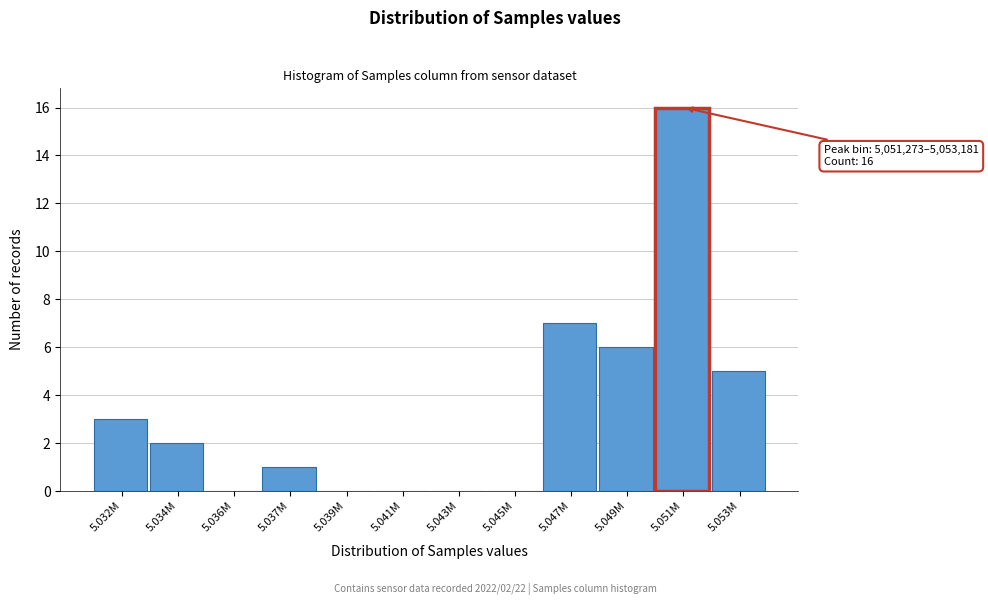

Reading right to left, list all the values displayed in this chart.

5.053M=5	5.051M=16	5.049M=6	5.047M=7	5.045M=0	5.043M=0	5.041M=0	5.039M=0	5.037M=1	5.036M=0	5.034M=2	5.032M=3